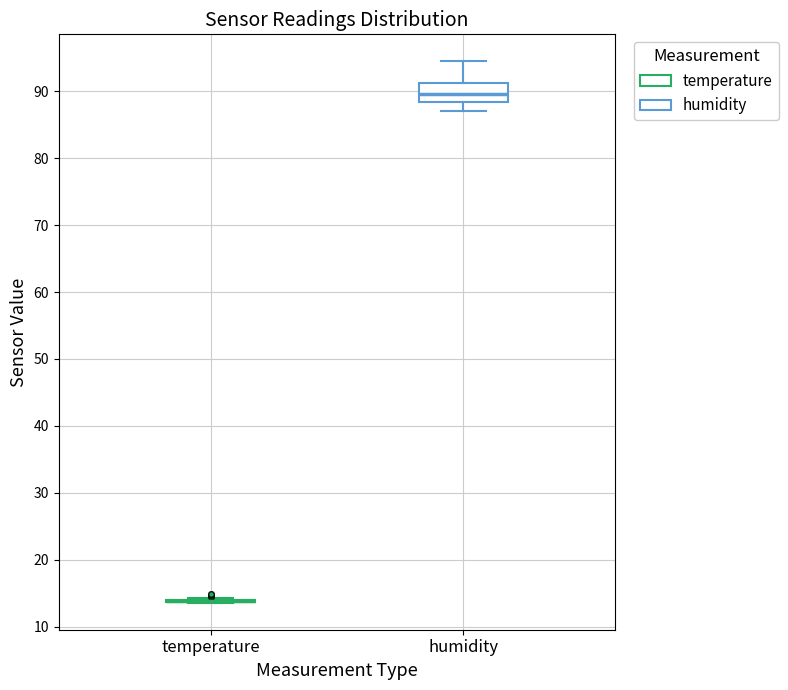

Reading left to right, read every box against the y-axis: the position of its median line, the range the box covers, and the ends of its whiskers. The values are not printed on the chart, so give them approximately, as read against the axis.

temperature: box collapsed to a line at 14, whiskers 14 to 14
humidity: median 90, box 88 to 91, whiskers 87 to 94